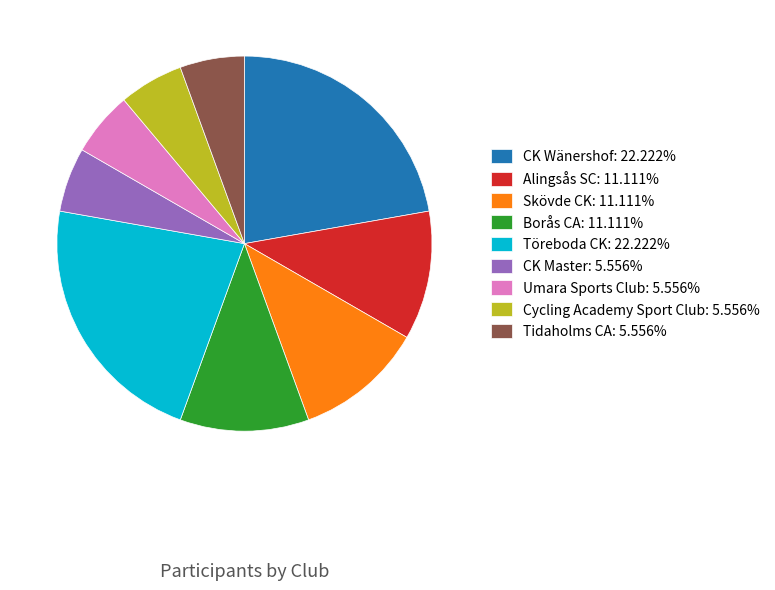

Is the sum of CK Wänershof: 22.222% and CK Master: 5.556% greater than half?

No